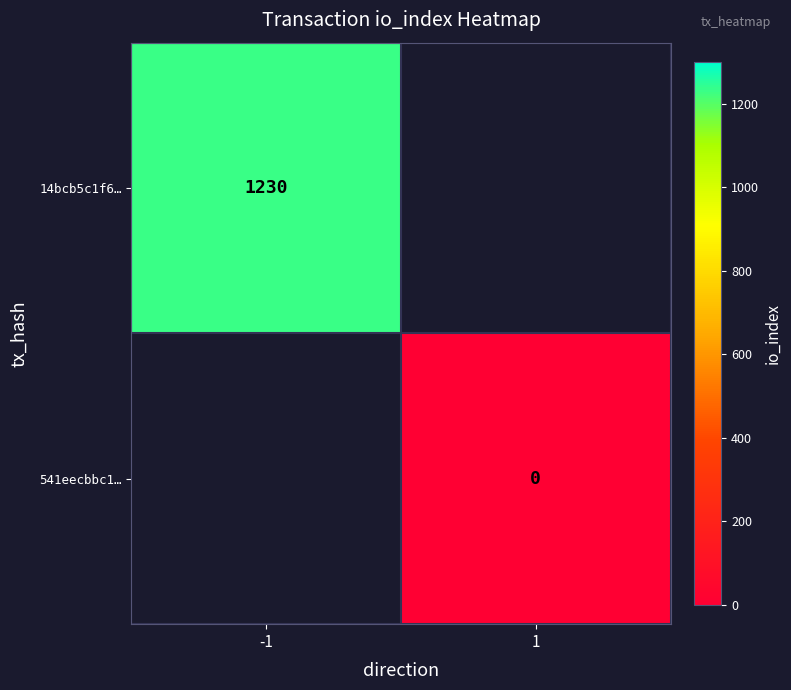

Is the value of 14bcb5c1f6… at -1 greater than the value of 541eecbbc1… at 1?

Yes